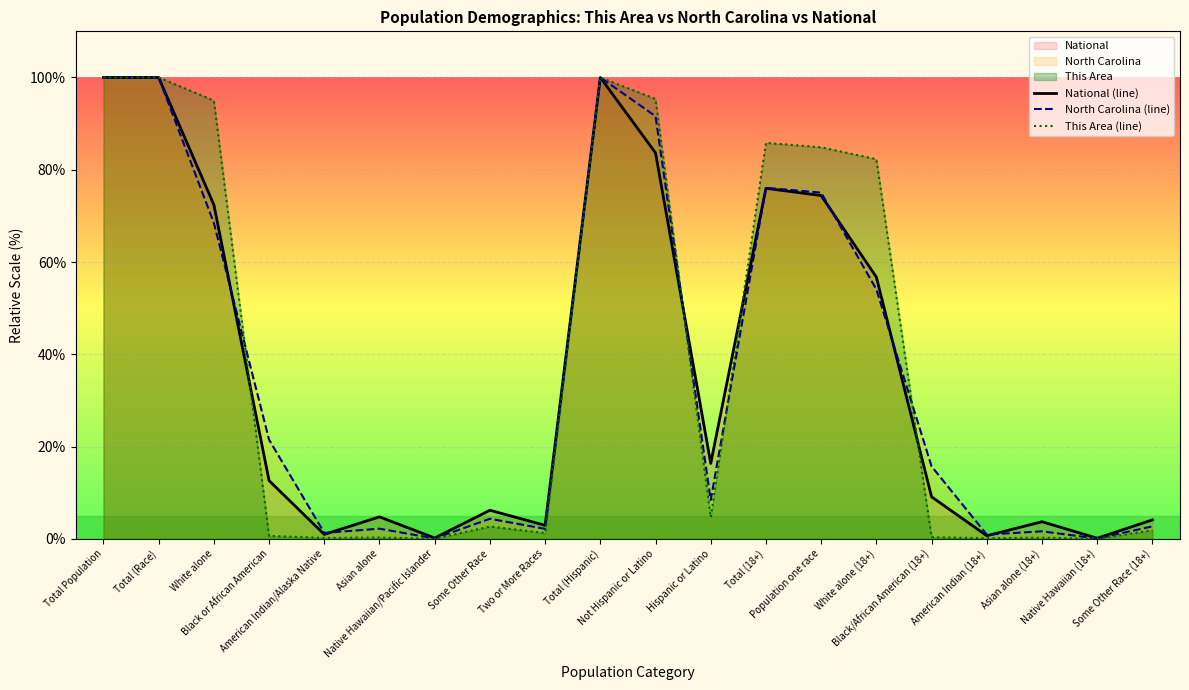

What is the sum of the North Carolina (line) values at Total (Hispanic) and Some Other Race (18+)?

102.7